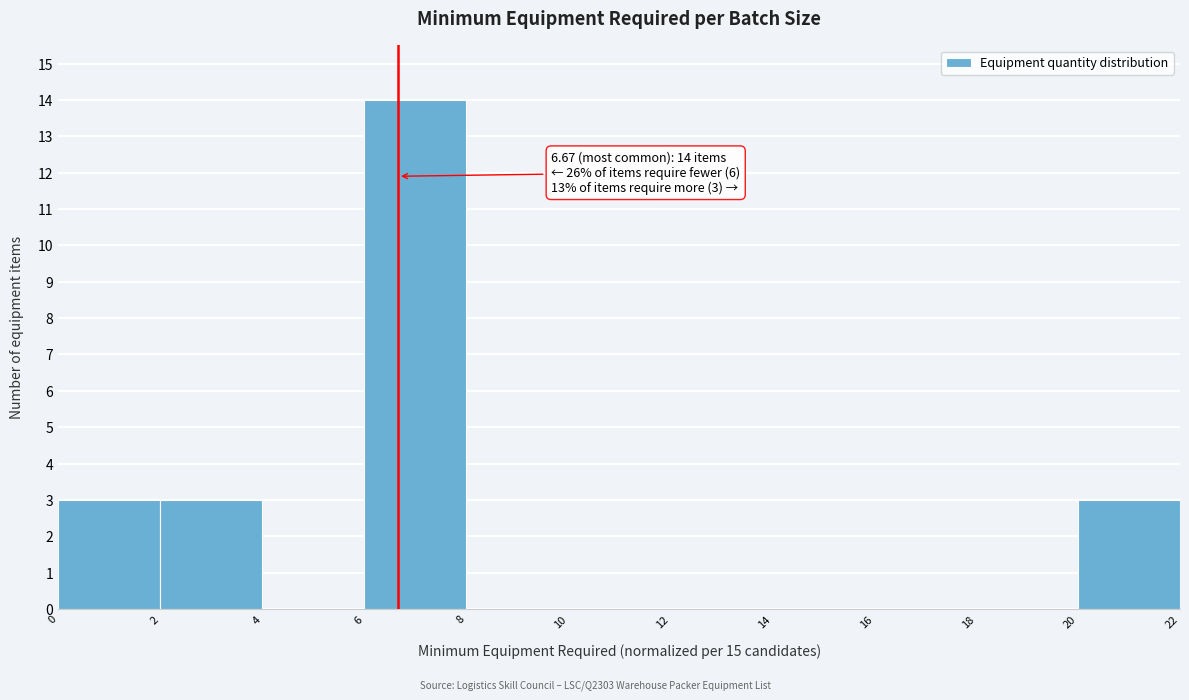

Over which range of the x-axis is the bar tallest?

6 to 8